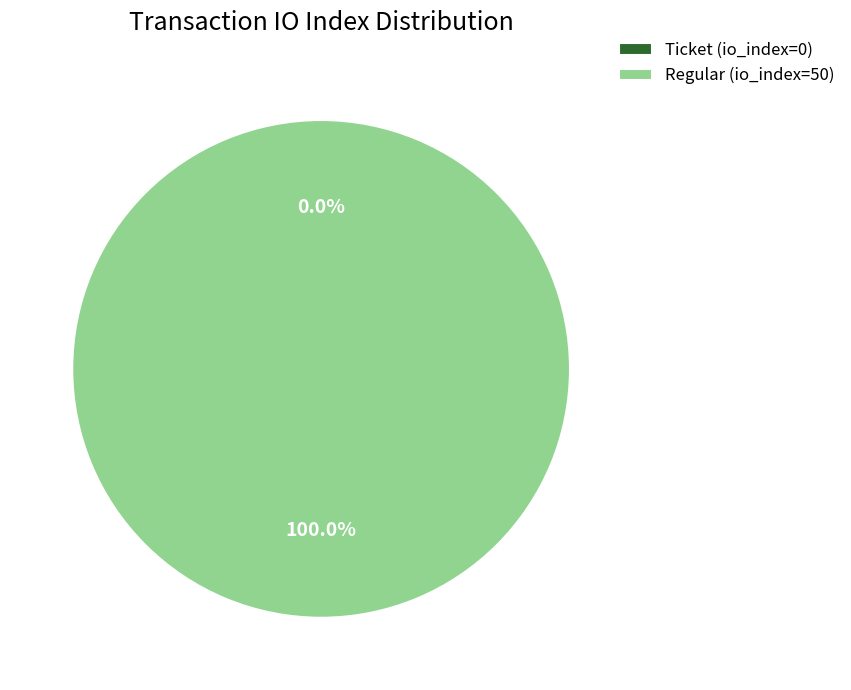

Is there a majority slice in this chart?

Yes